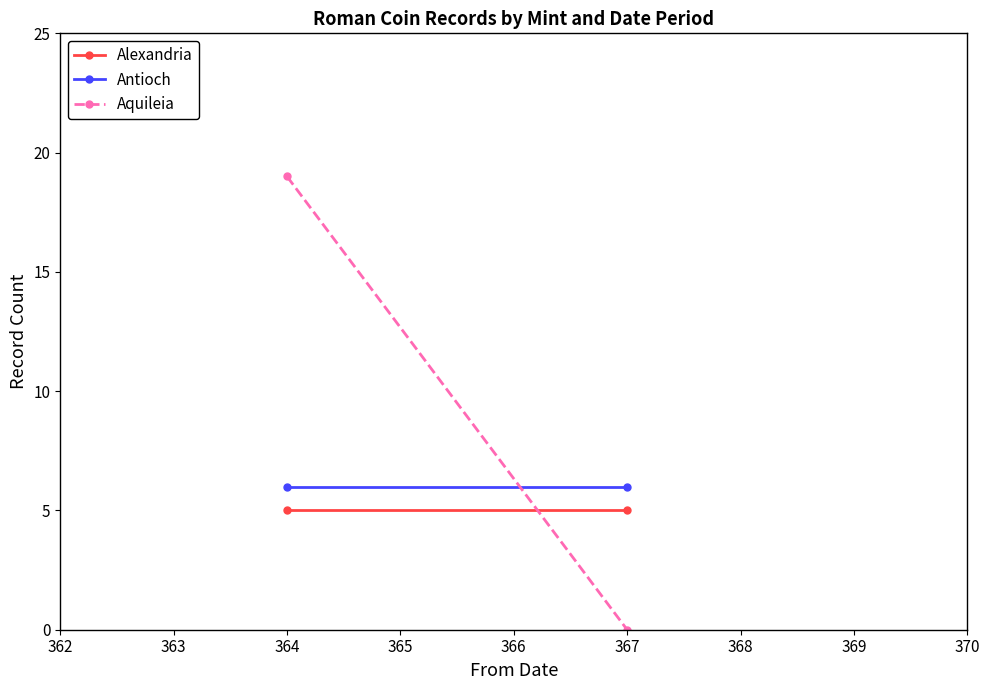

What is the value of the Alexandria point at the 1st from the left?

5